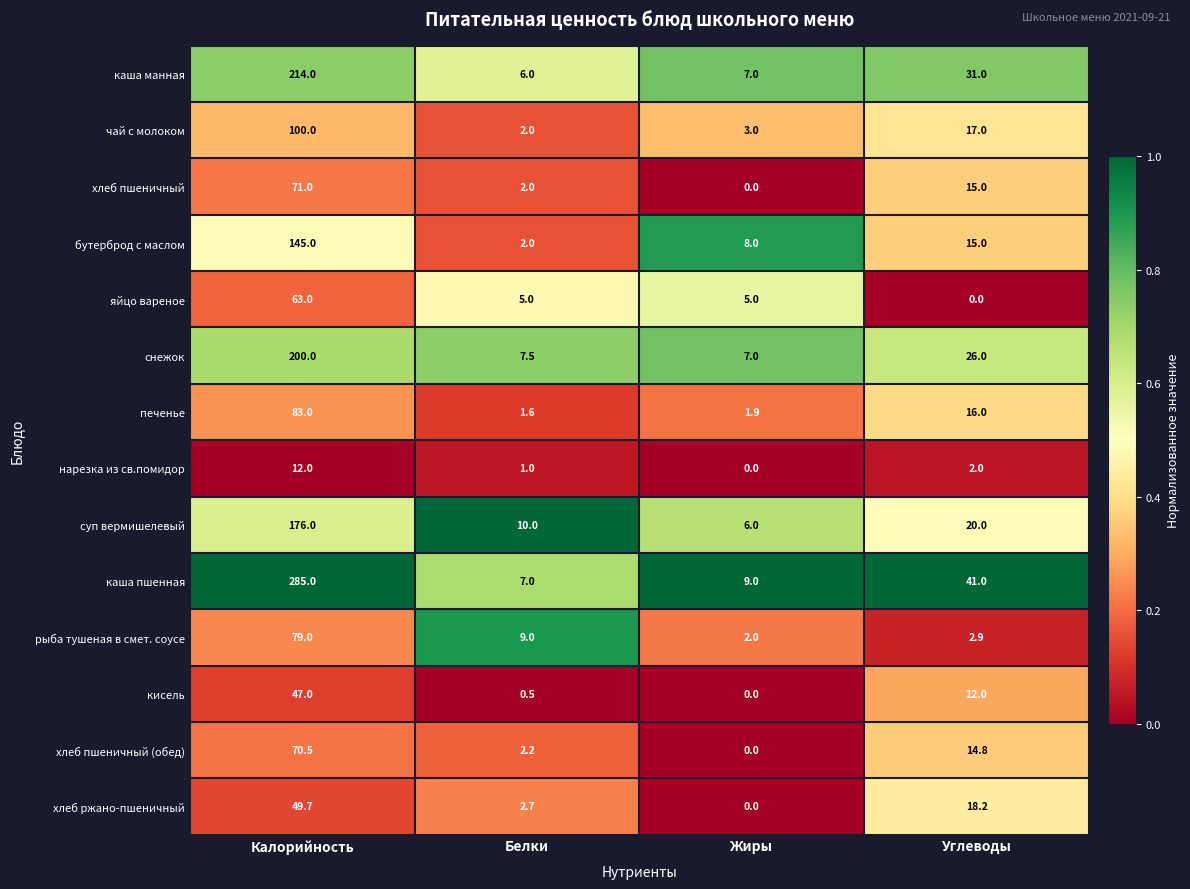

True or false: хлеб пшеничный has a value of 71.0 at Калорийность.

True